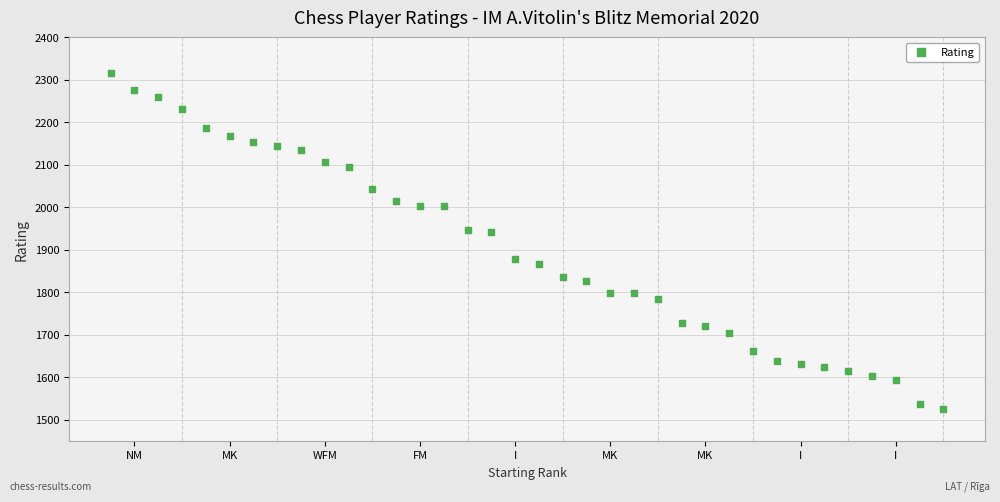

What is the range of X values (max minus min)?

35